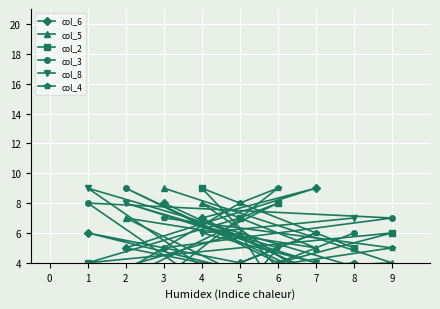

At 2, list the series in order from largest to smallest.

col_3, col_8, col_5, col_6, col_2, col_4